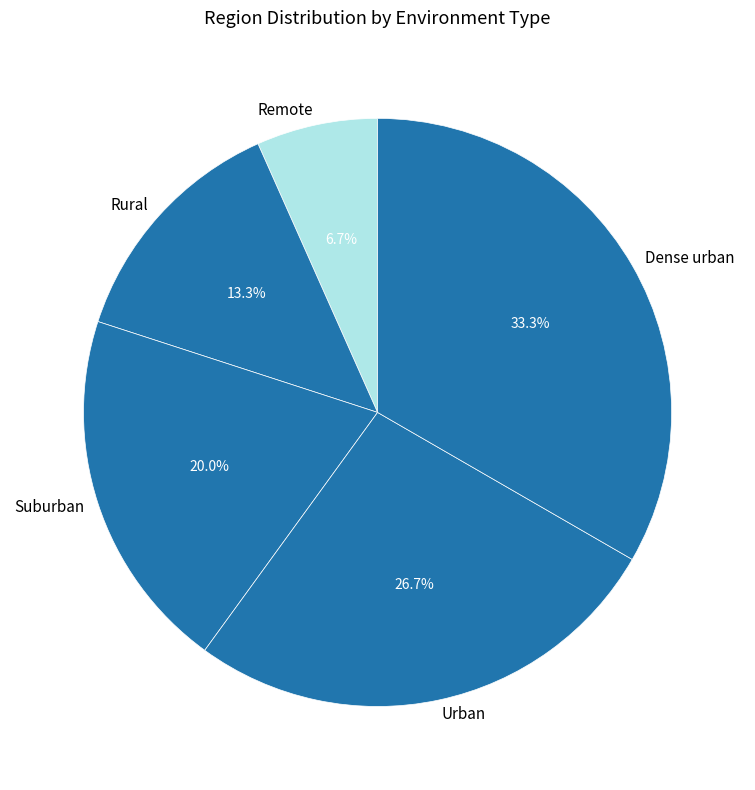

To the nearest percent, what is the difference between the largest and smallest slice percentages?

27%